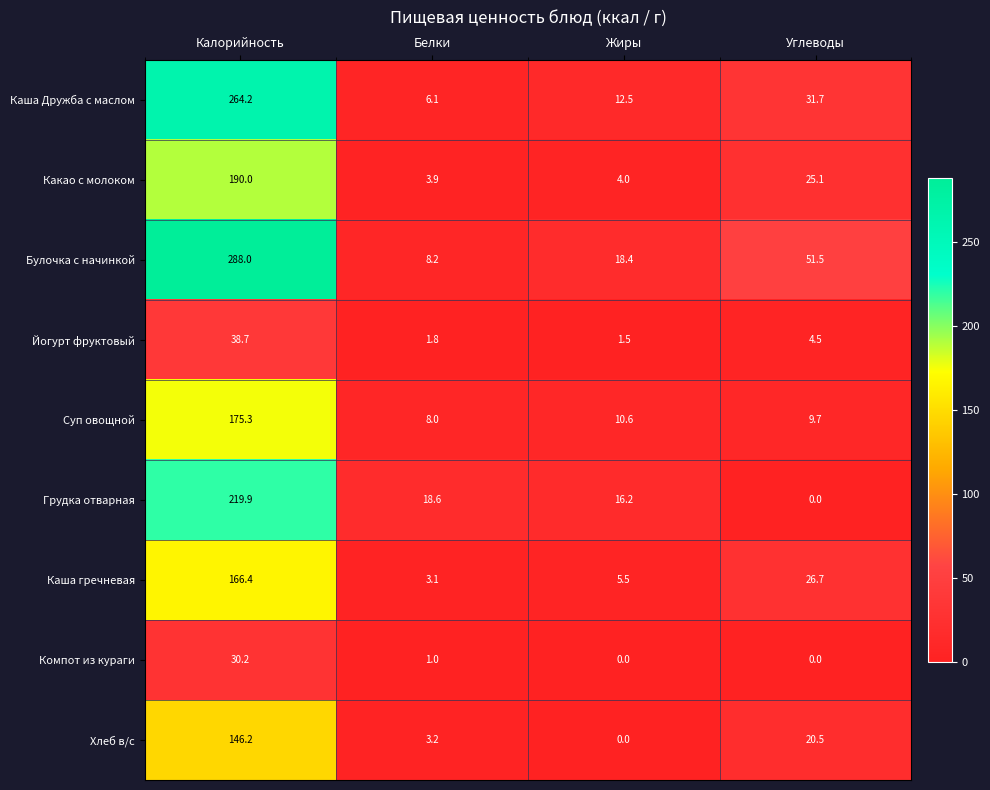

Count the number of categories in the chart.

4